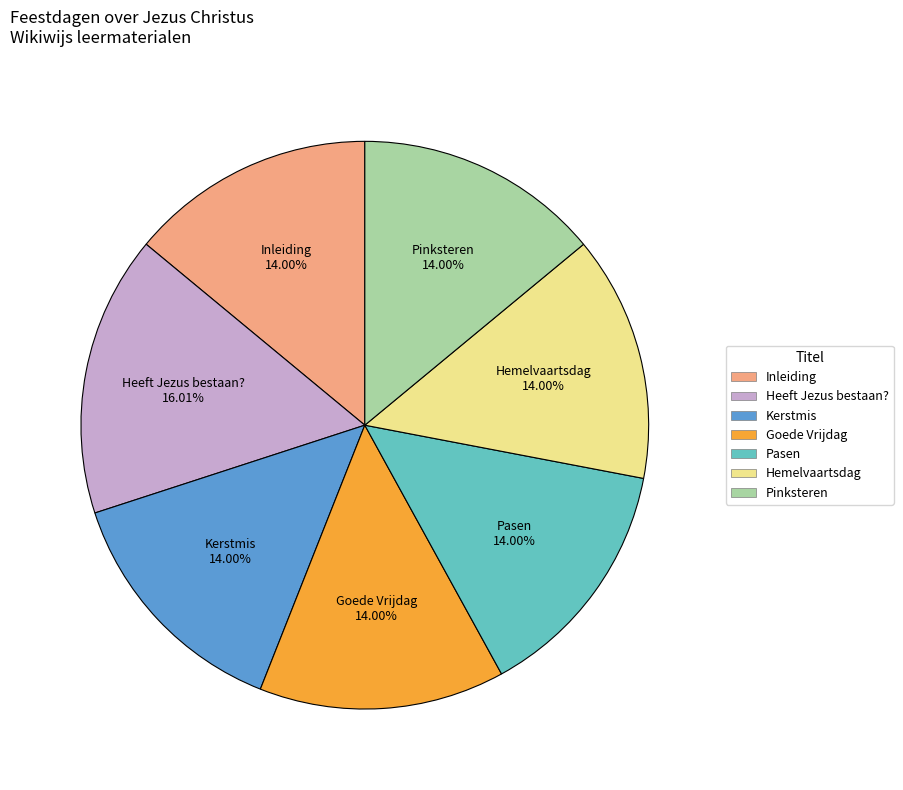

What percentage is the Goede Vrijdag slice, to the nearest percent?

14%